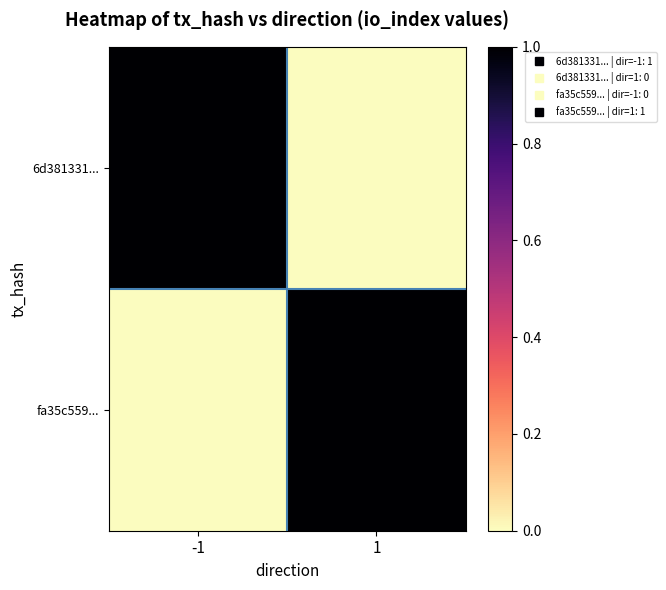

What is the total value across all series at 1?

1